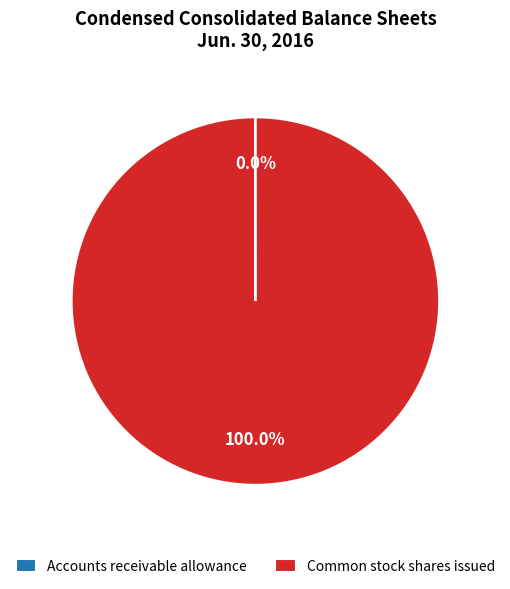

To the nearest percent, what is the average slice percentage?

50%